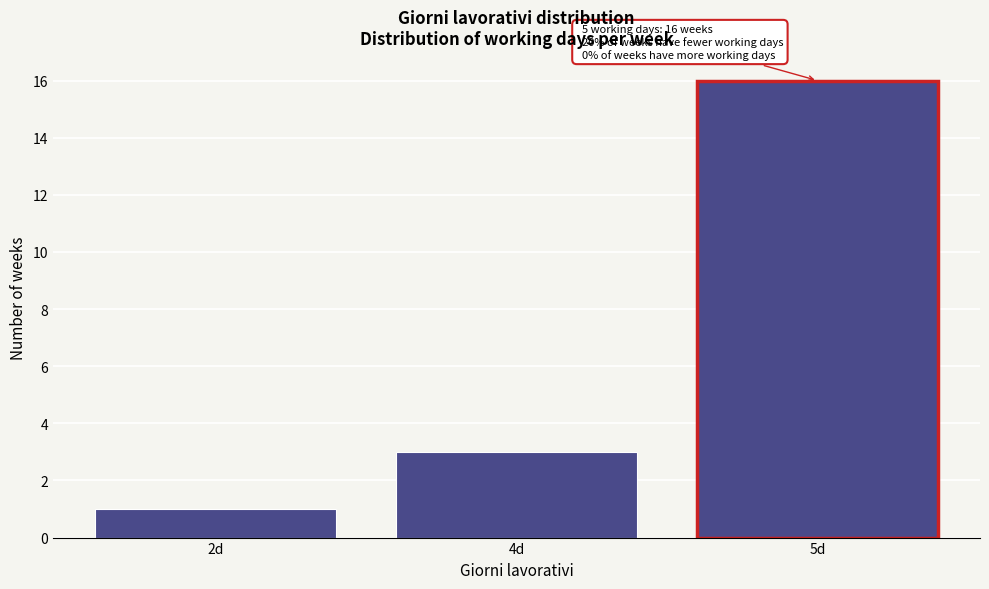

Reading left to right, list all the values displayed in this chart.

1	3	16